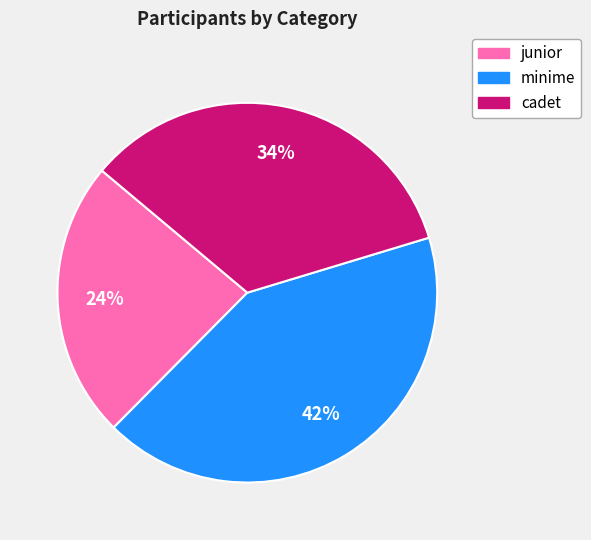

Does any single category account for the majority?

No